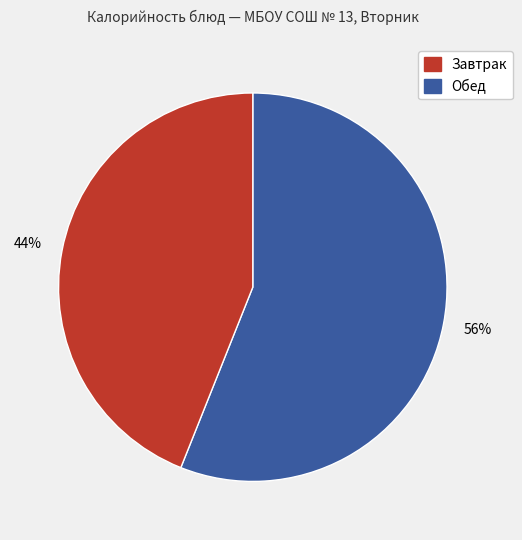

Count the number of slices in the pie.

2